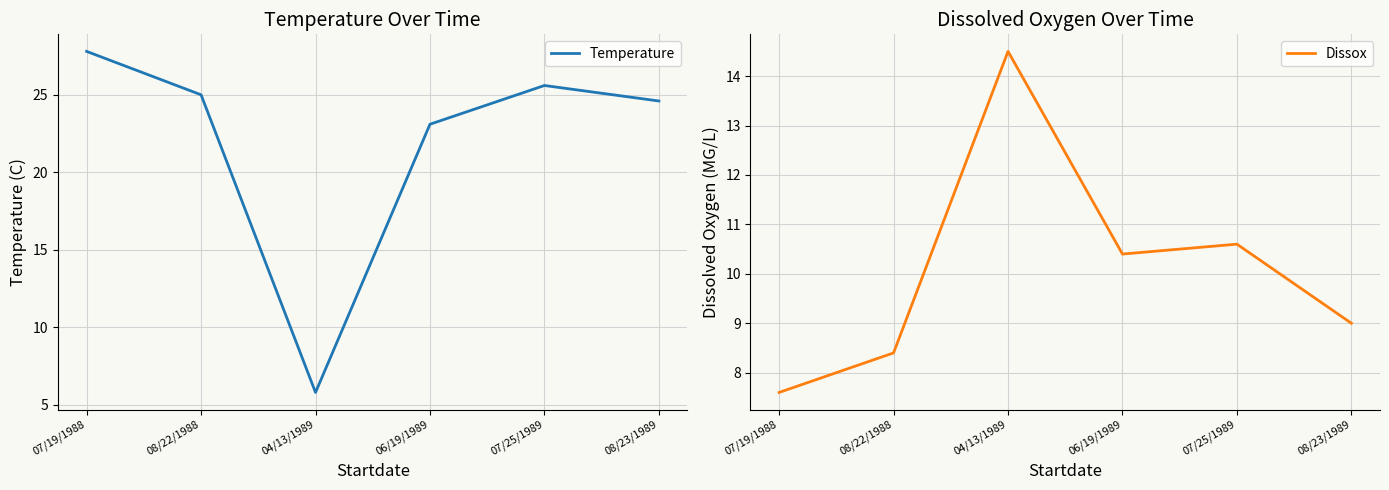

Reading left to right, list all the values displayed in this chart.

Temperature: 27.8	25.0	5.8	23.1	25.6	24.6
Dissox: 7.6	8.4	14.5	10.4	10.6	9.0